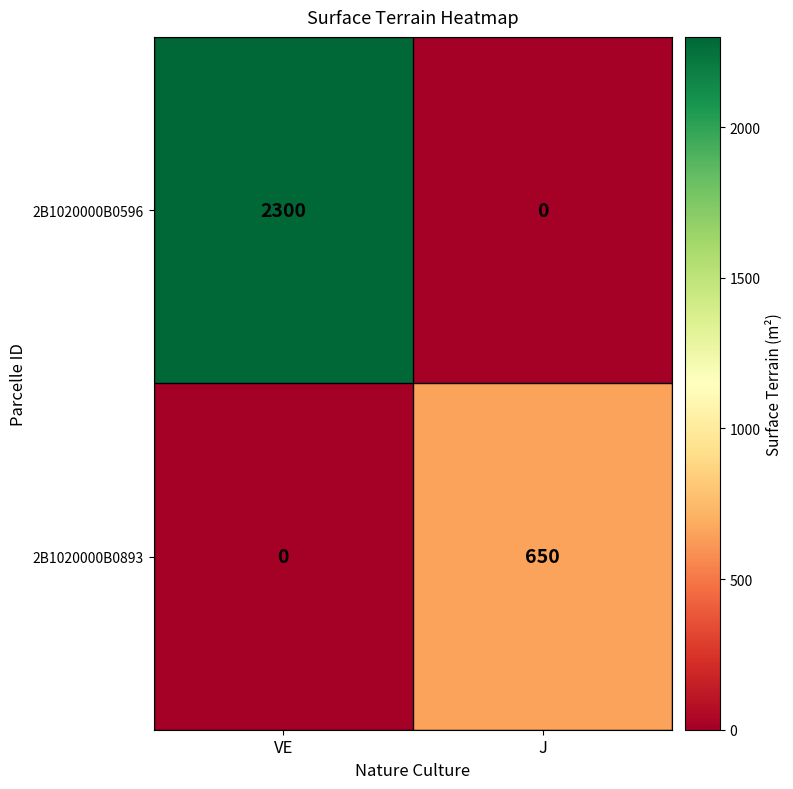

Reading left to right, extract all data points from this chart.

2B1020000B0596: 2300	0
2B1020000B0893: 0	650